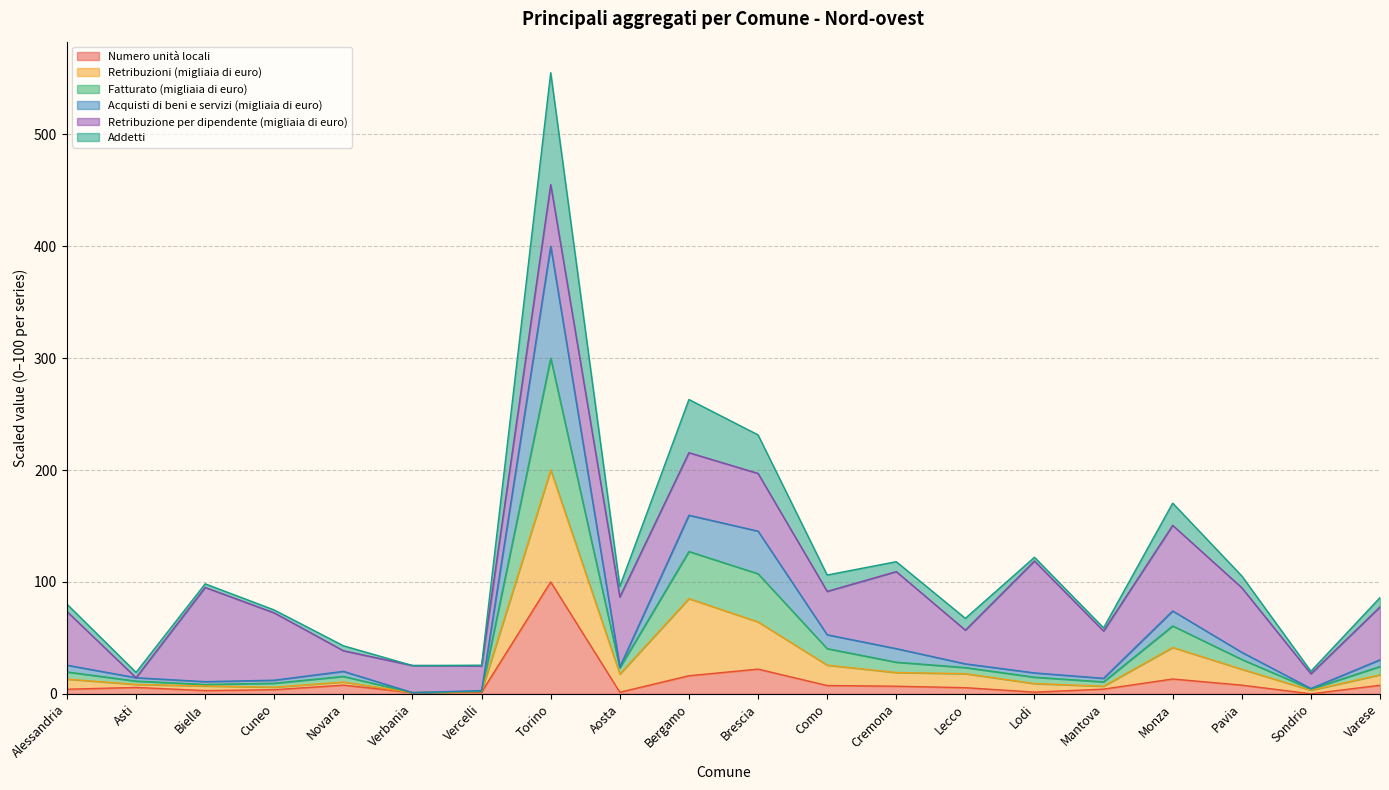

At which category is the sum across all series the highest?

Torino